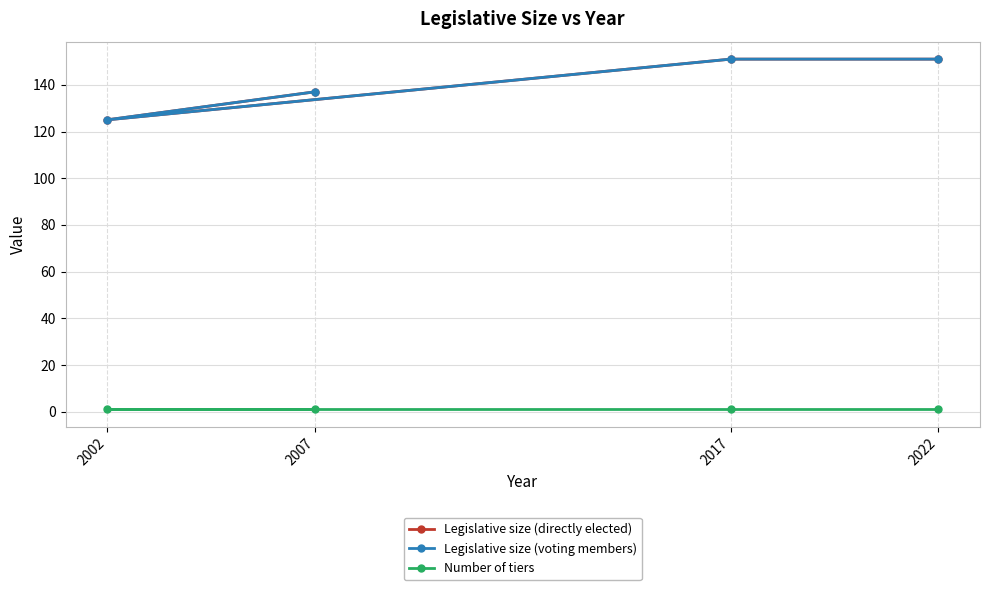

Read the Legislative size (voting members) value at 2007, to the nearest 10.

140